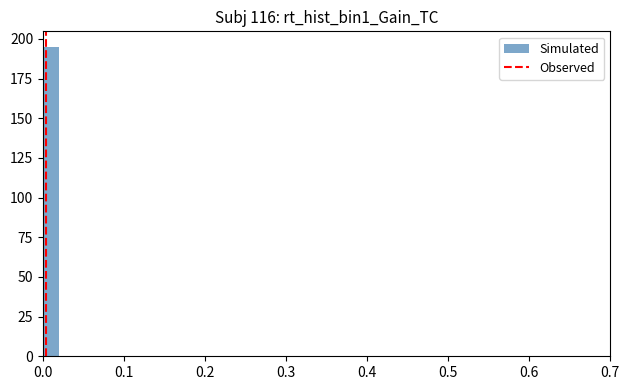

Around what value on the x-axis is the tallest bar? Give the approximate position of its centre, as read against the axis.

0.01